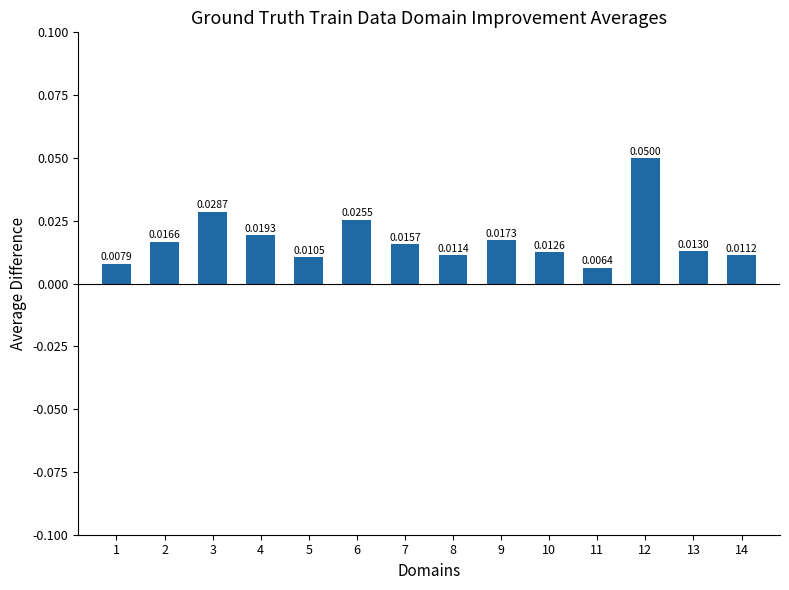

Rank the categories by value from highest to lowest.

12, 3, 6, 4, 9, 2, 7, 13, 10, 8, 14, 5, 1, 11